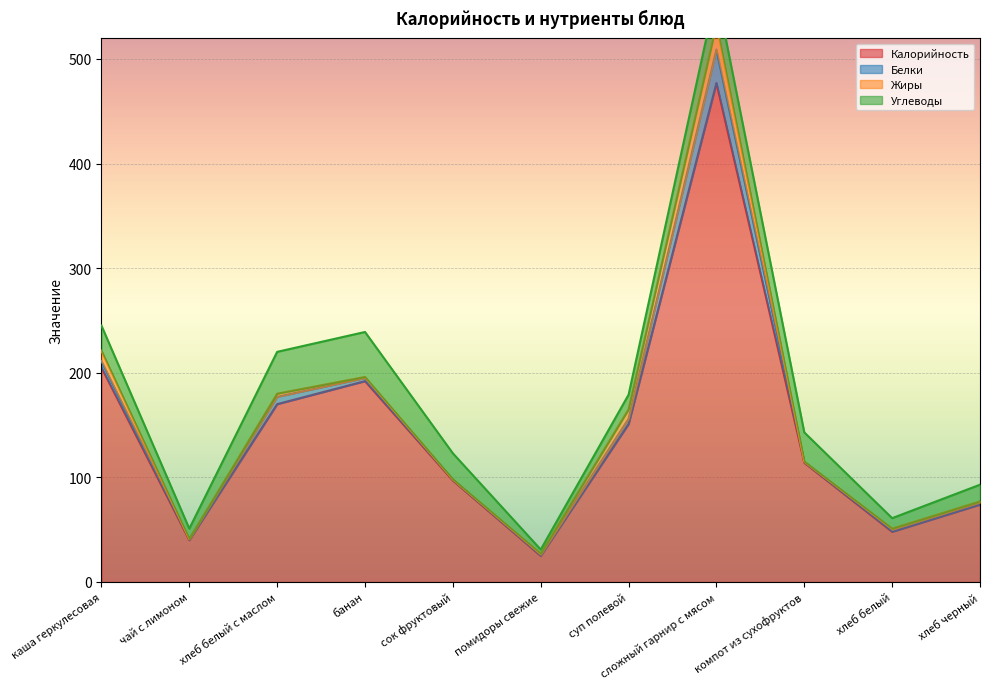

Which category has the highest value across all series?

сложный гарнир с мясом